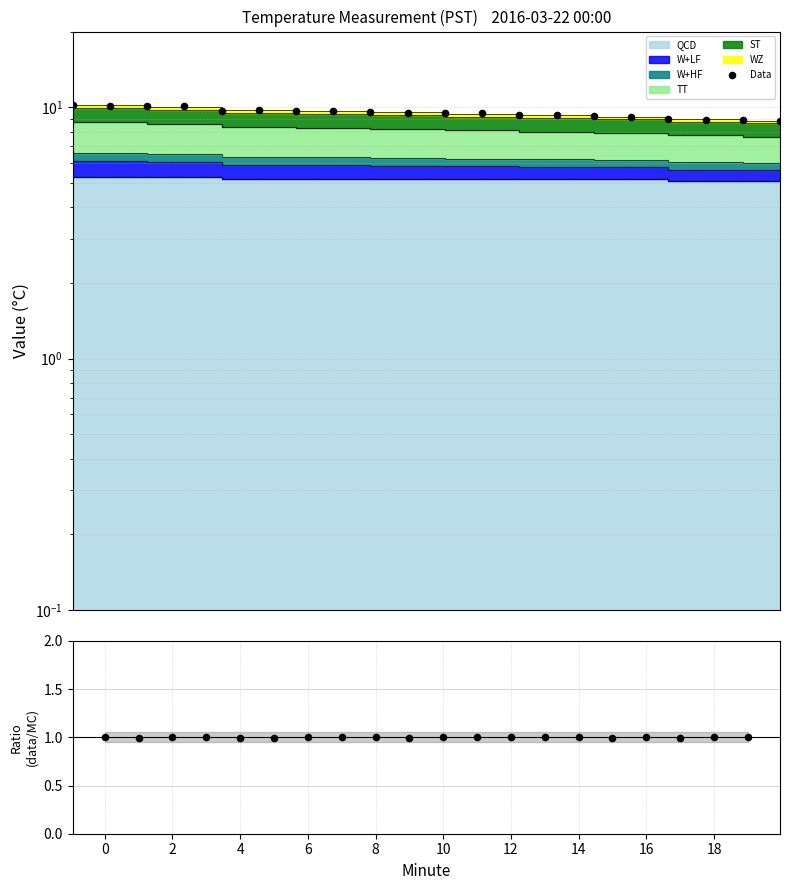

Between 10 and 2, which is larger?

2